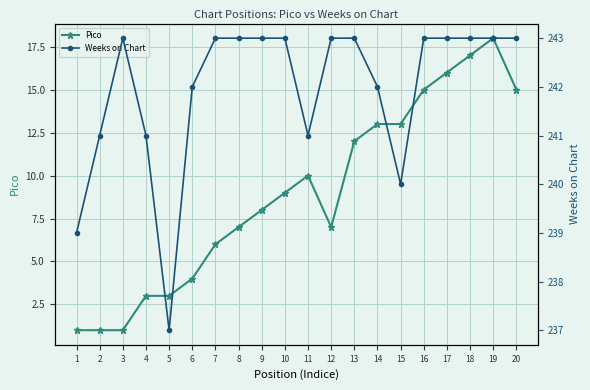

Does the chart display data point markers on the line(s)?

Yes